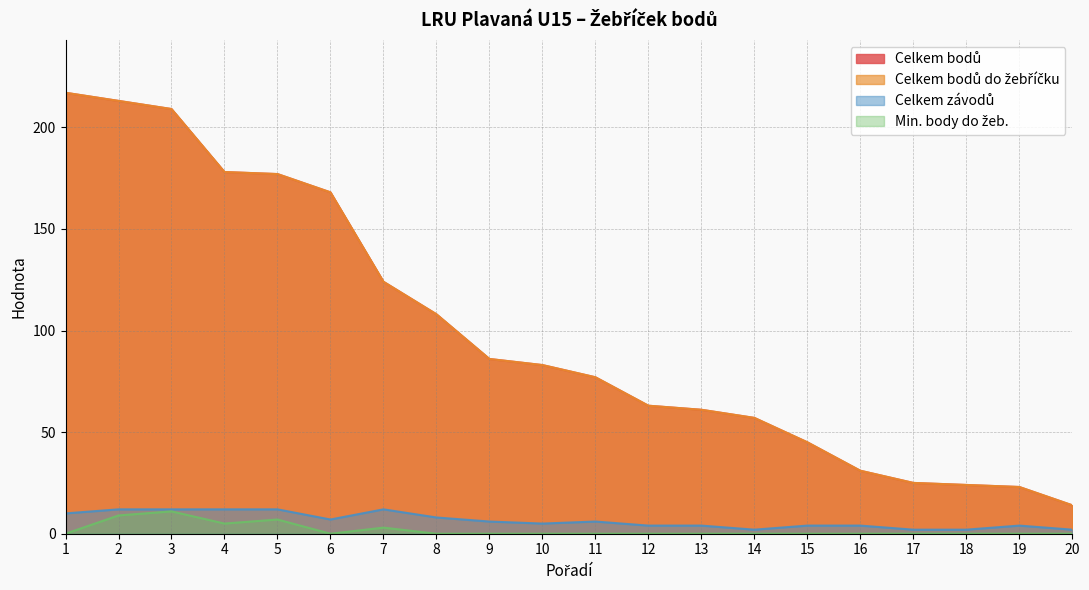

What is the difference between the second highest and second lowest values in the Celkem bodů do žebříčku series?

190